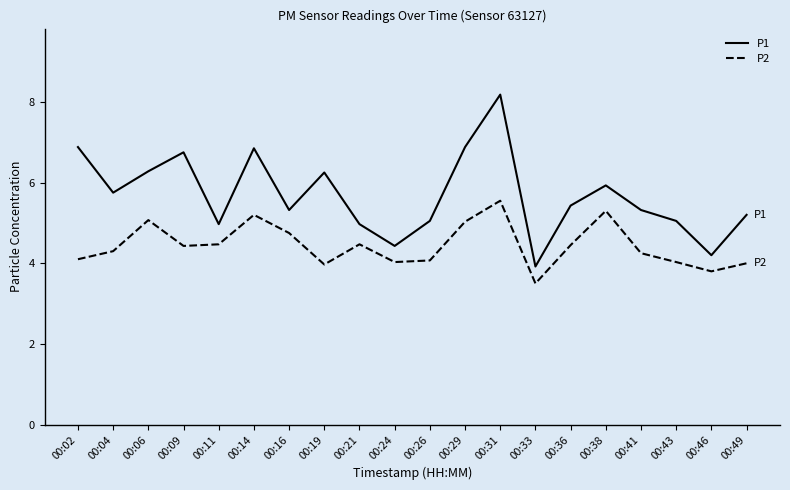

What are all the series names shown in the legend?

P1, P2